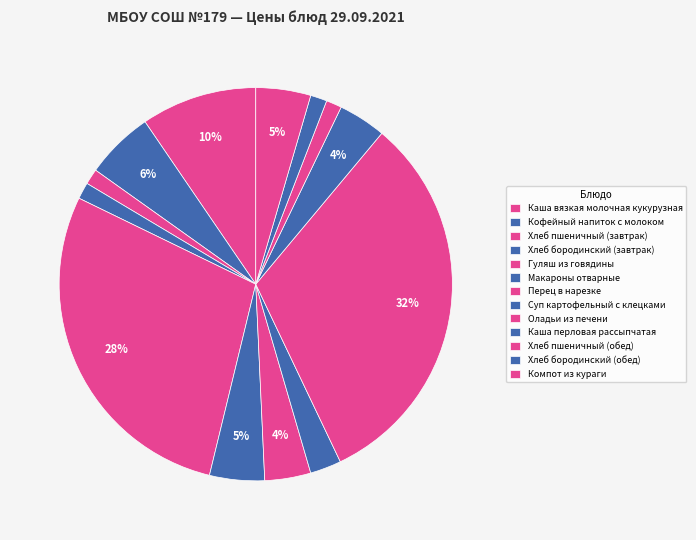

How many segments does this pie chart have?

13